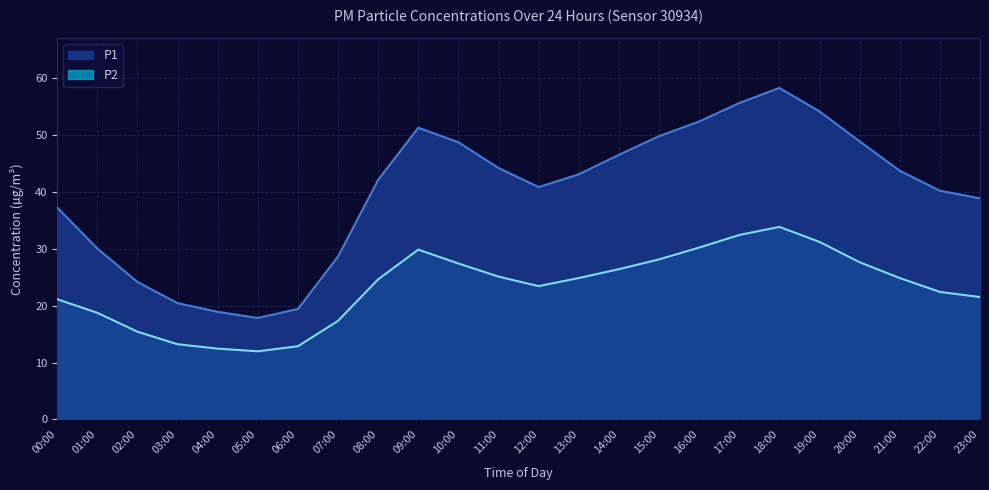

Is it true that P1 equals 88.2 at 15:00?

False